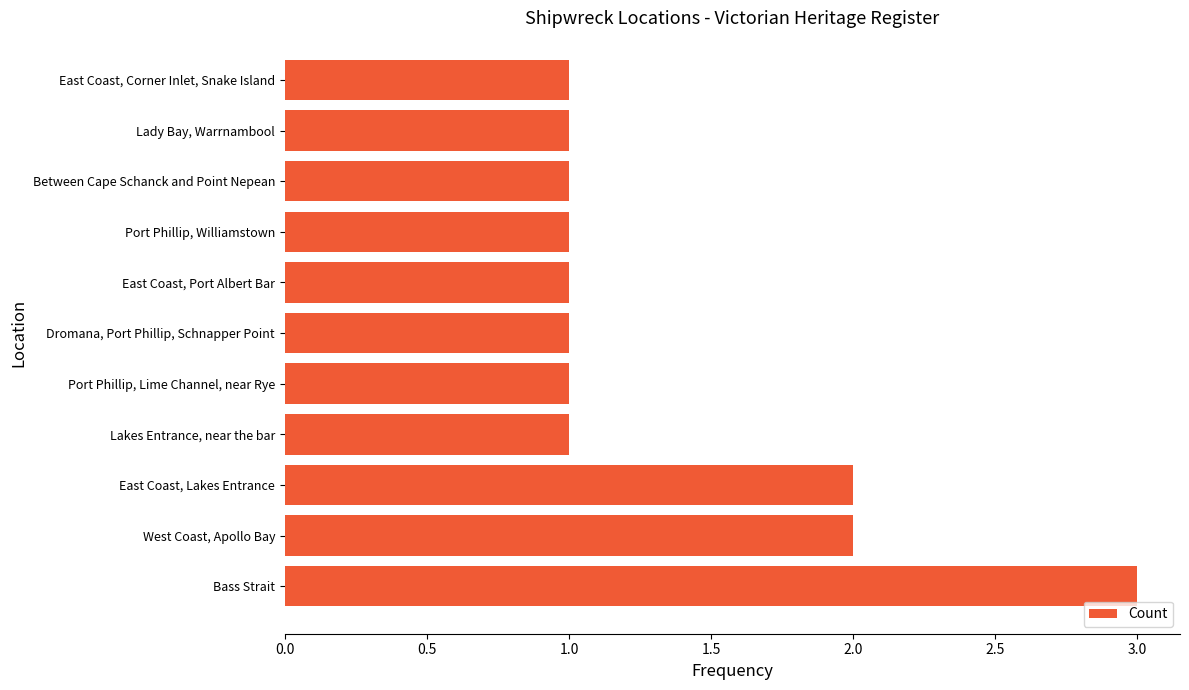

What is the difference between the maximum and second lowest values?

2